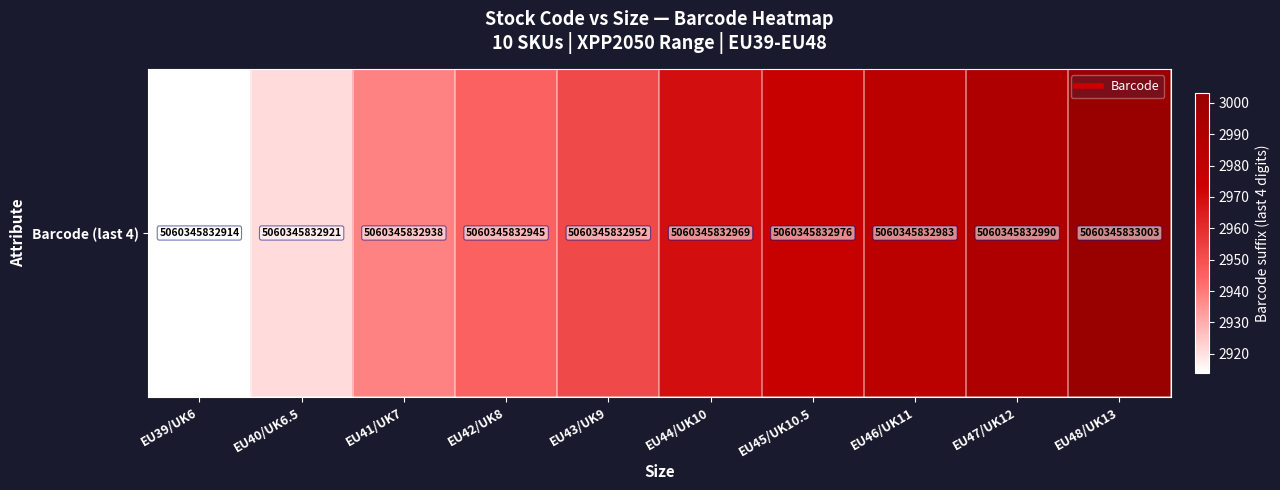

The chart shows a value of 2945 at EU42/UK8. True or false?

True